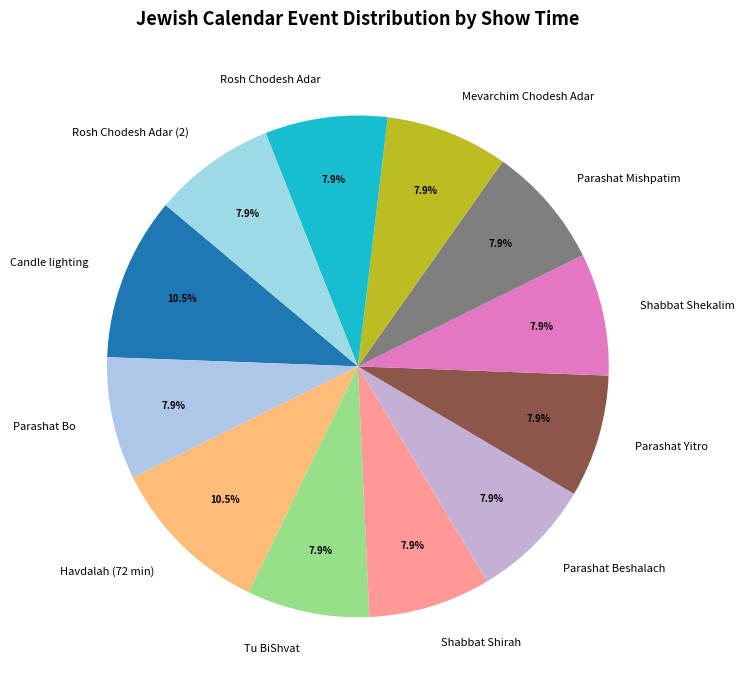

Is the sum of Tu BiShvat and Parashat Mishpatim greater than half?

No